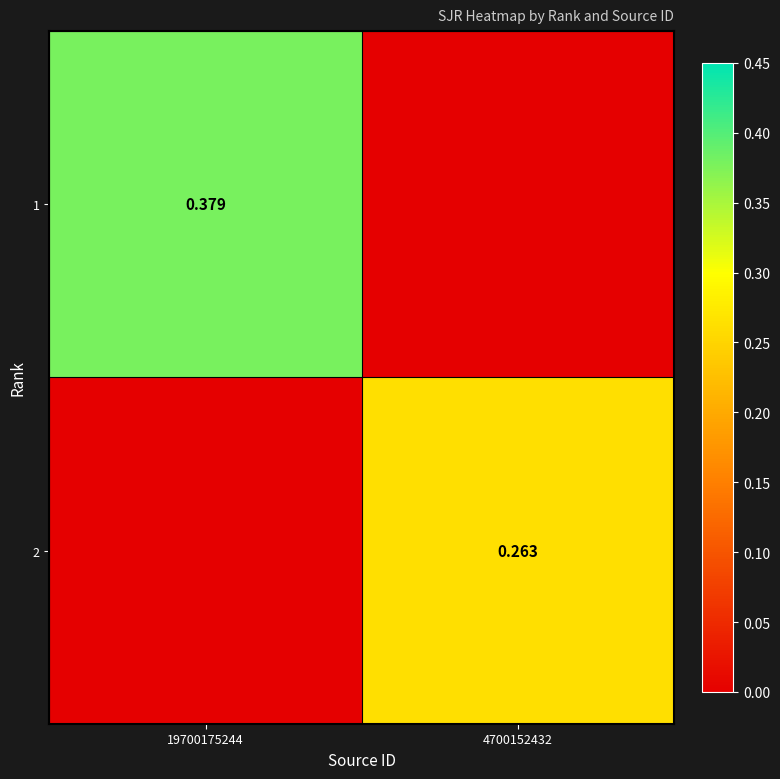

At which category is the sum across all series the highest?

19700175244